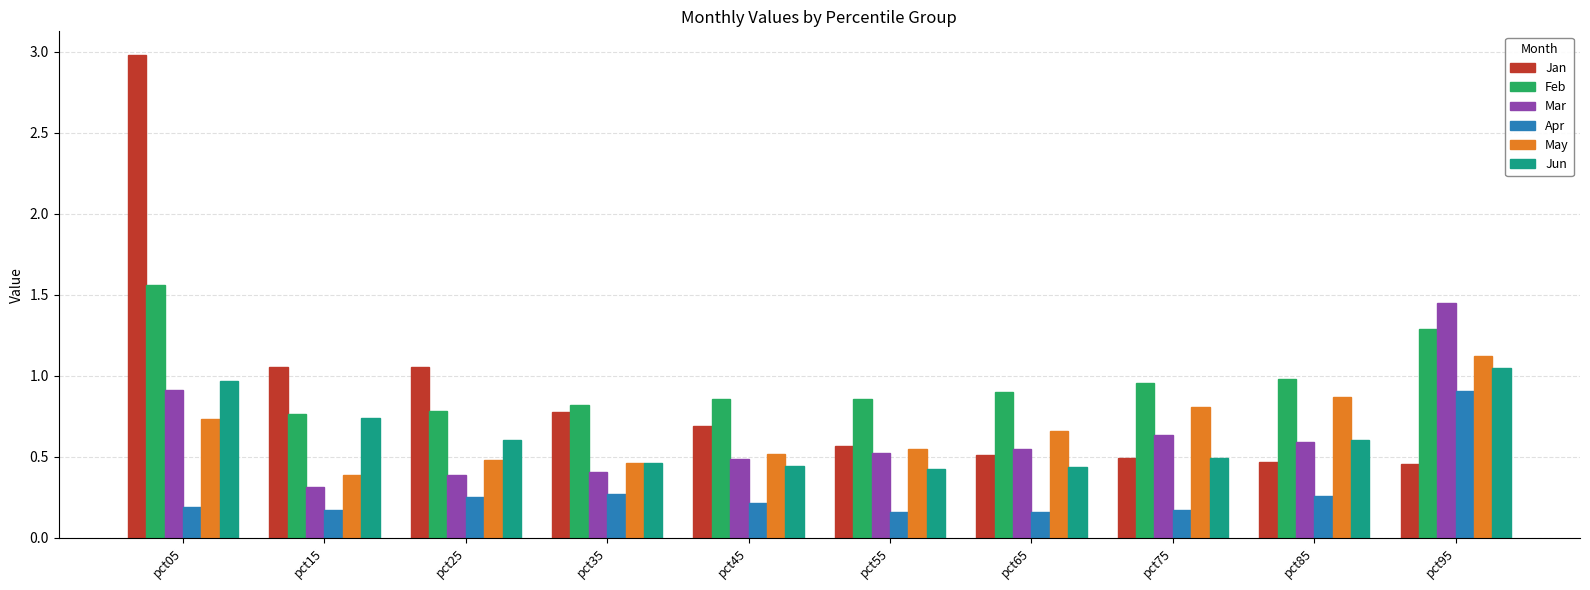

Which series has the largest range (max minus min)?

Jan